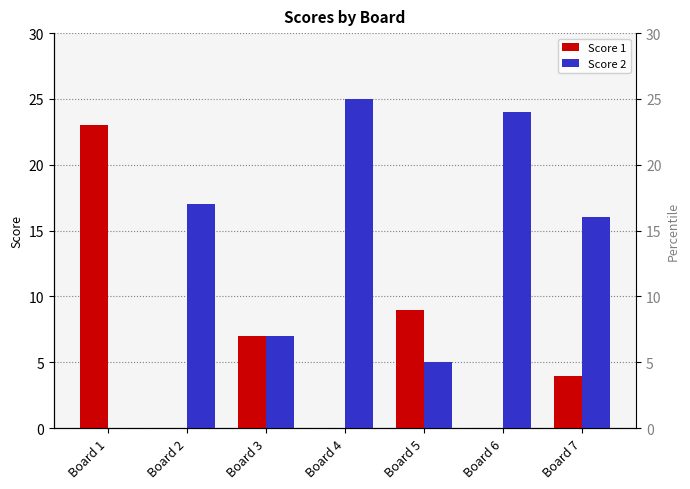

Reading left to right, what are all the values shown in this chart?

Score 1: Board 1=23	Board 2=0	Board 3=7	Board 4=0	Board 5=9	Board 6=0	Board 7=4
Score 2: Board 1=0	Board 2=17	Board 3=7	Board 4=25	Board 5=5	Board 6=24	Board 7=16